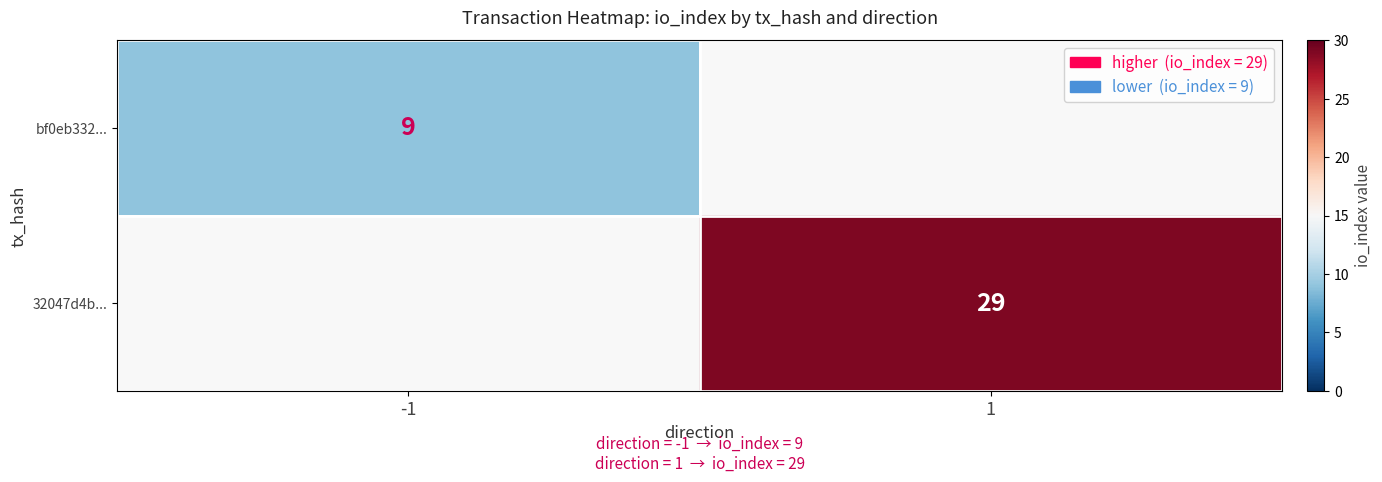

Is the value of bf0eb332... at -1 greater than the value of 32047d4b... at 1?

No